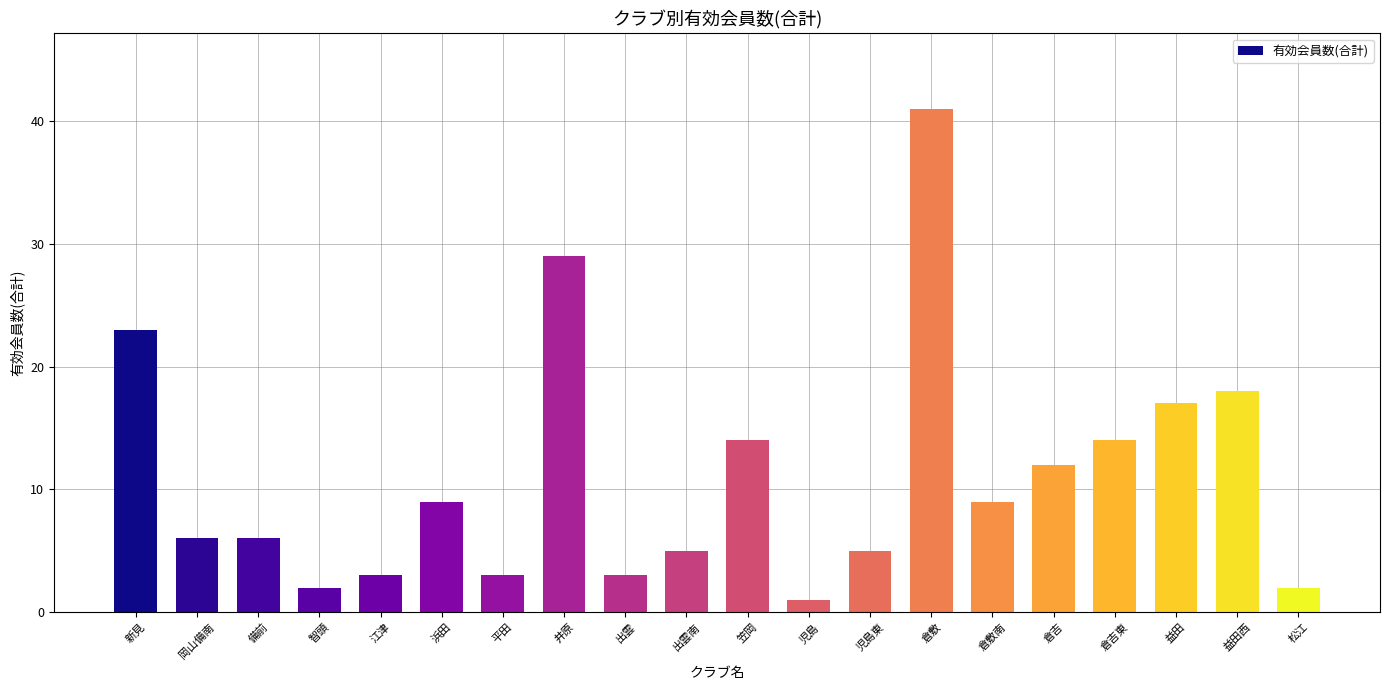

Reading left to right, transcribe all the data shown in this chart.

23	6	6	2	3	9	3	29	3	5	14	1	5	41	9	12	14	17	18	2